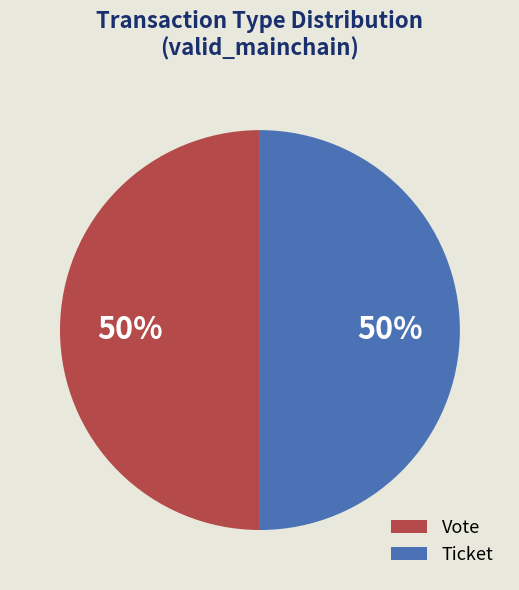

To the nearest percent, what percentage of the pie is Vote?

50%